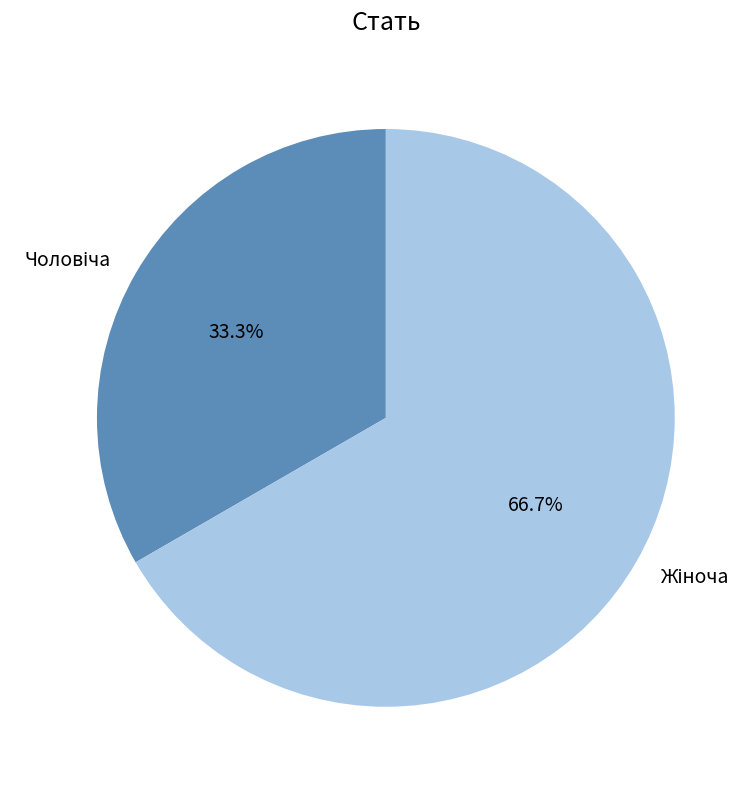

Is there a majority slice in this chart?

Yes